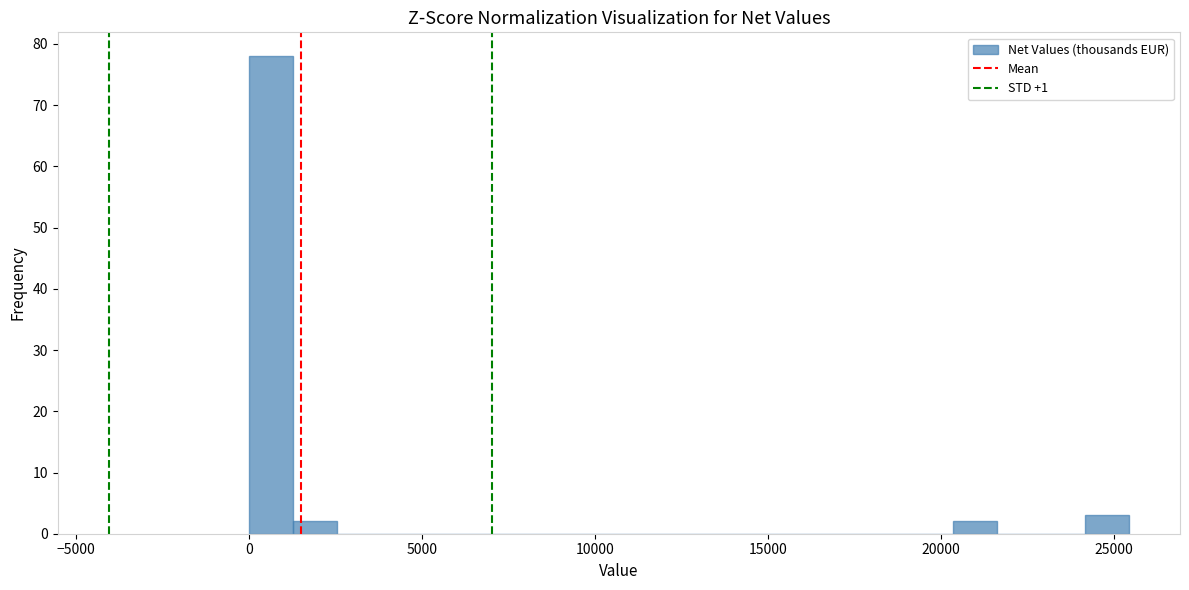

Read against the x-axis, roughly where is the centre of the tallest bar?

500